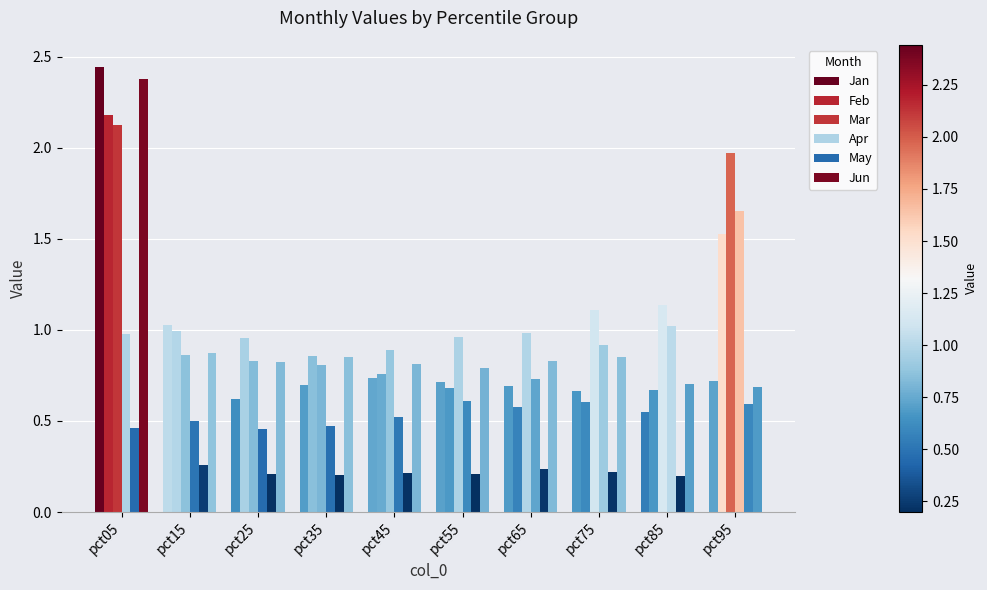

What is the minimum value for Jan?

0.5